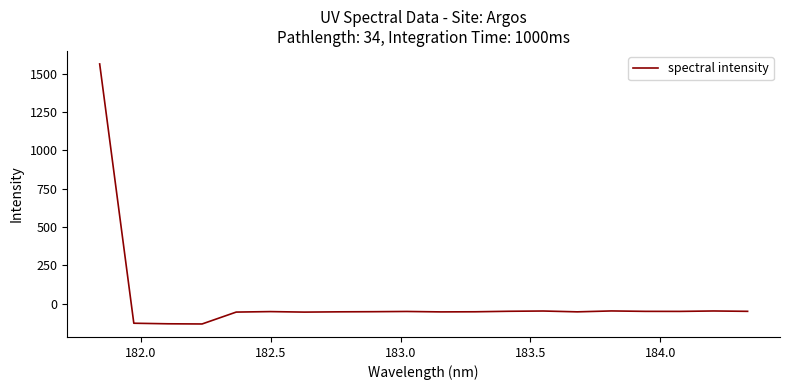

What is the maximum value shown in the chart?

1564.4